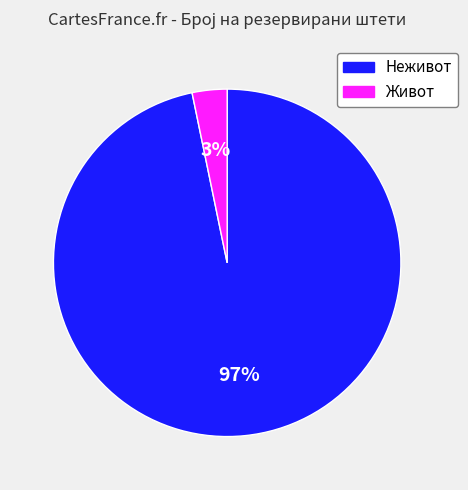

Which category has the biggest portion of the pie?

Неживот